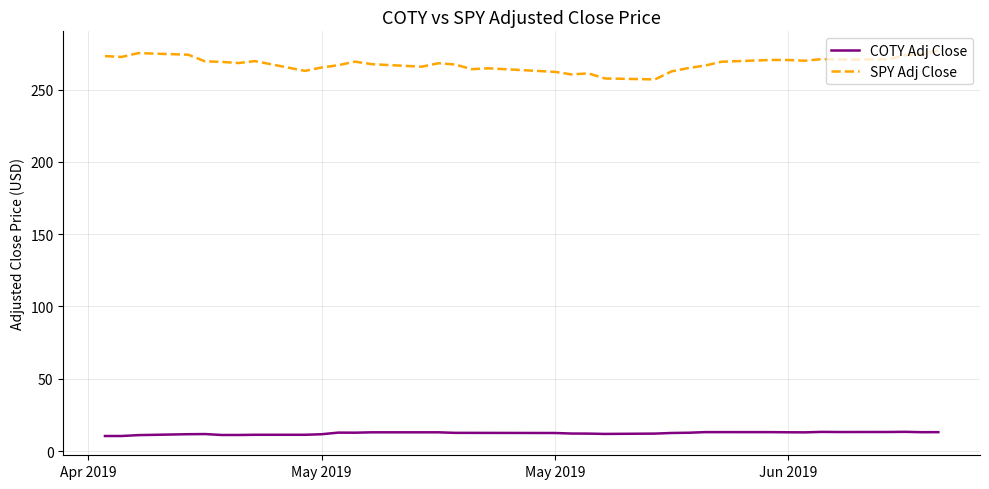

What is the minimum value for COTY Adj Close?

10.4